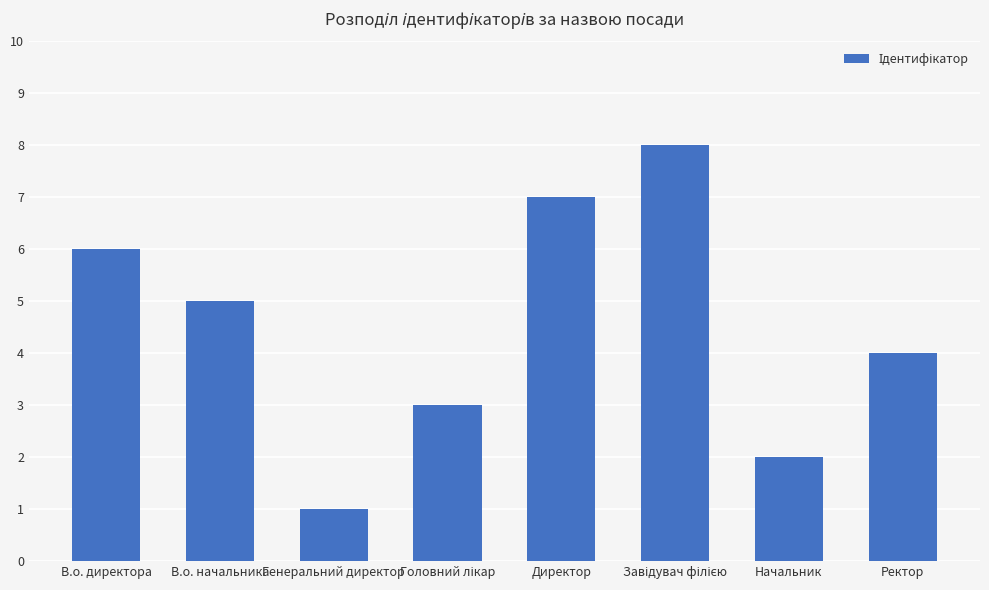

What is the label of the 8th bar from the left?

Ректор